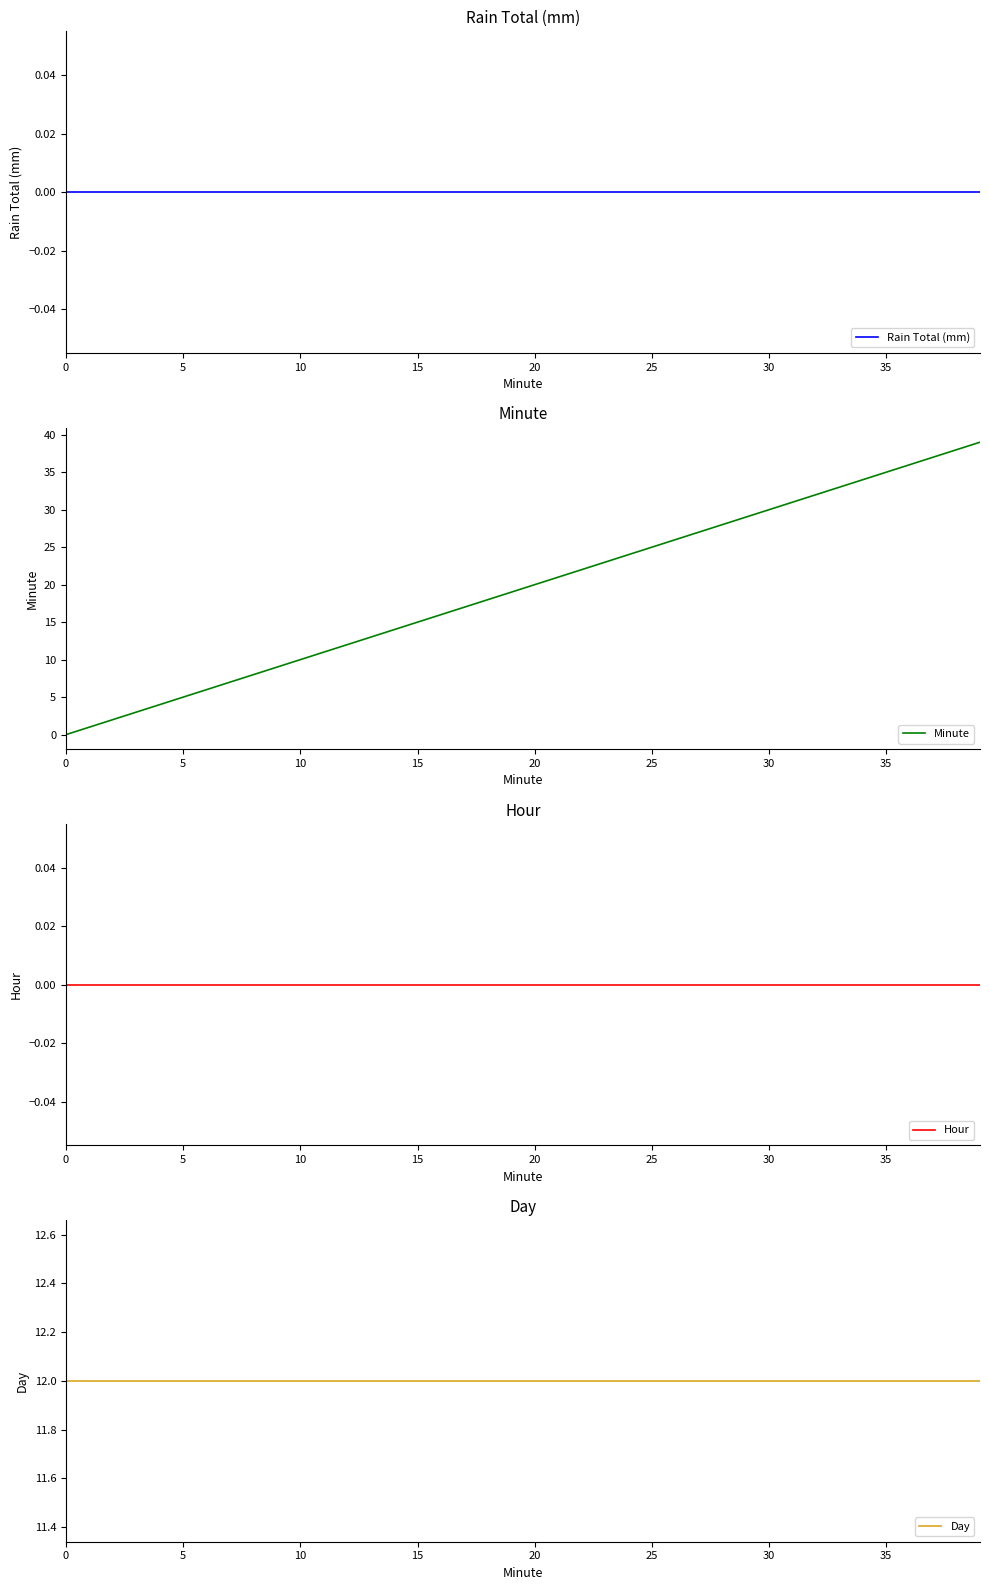

Which series has the widest spread of values?

Minute